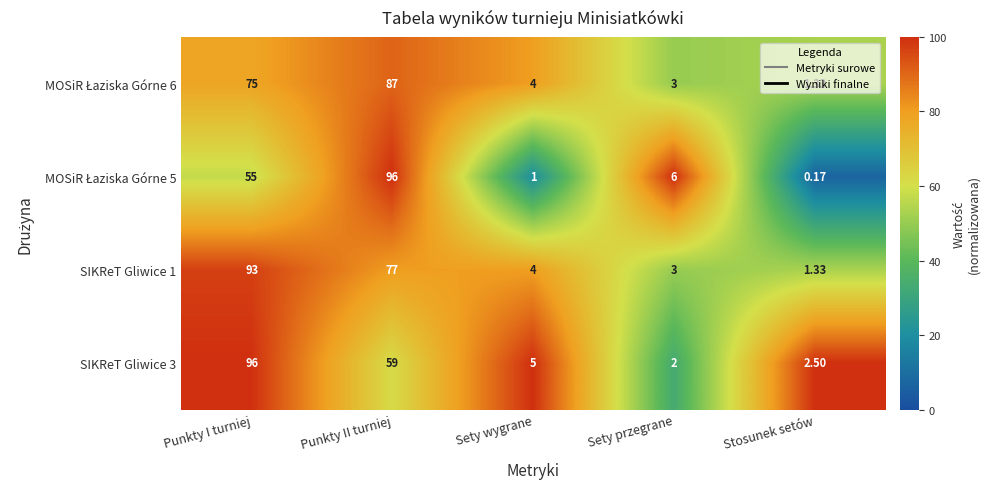

Where is SIKReT Gliwice 3 nearest to the value 49?

Punkty II turniej